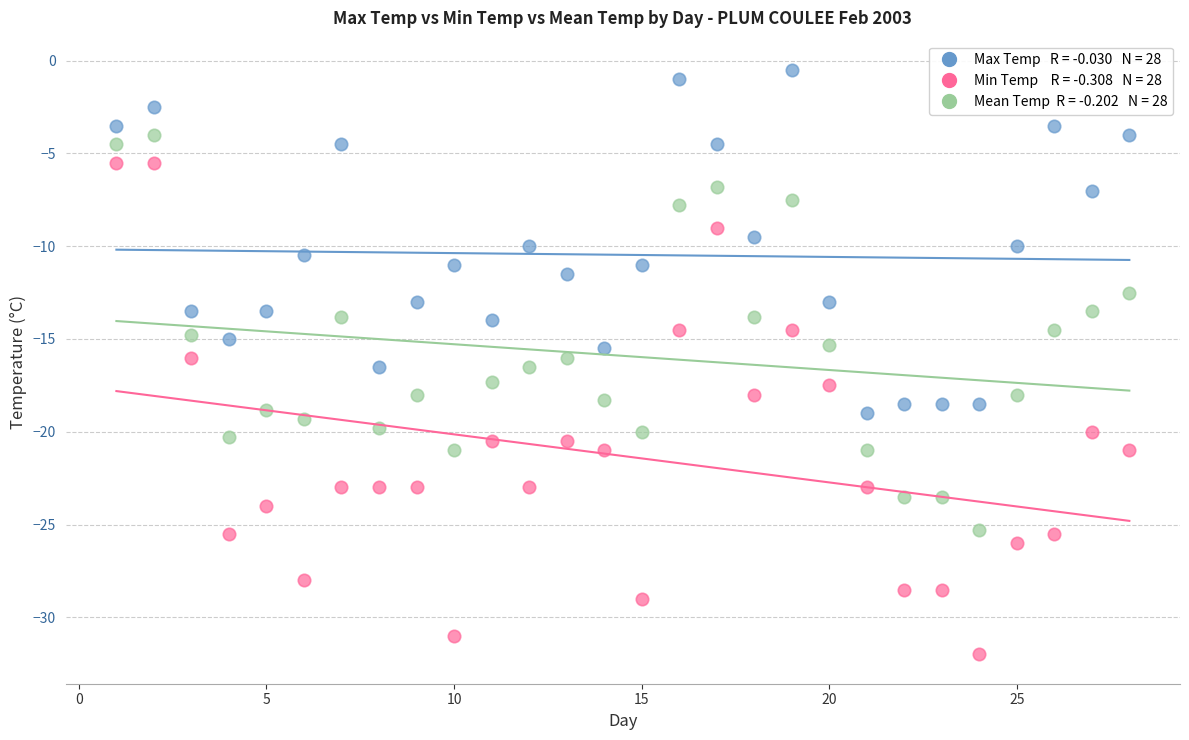

Across all data points, what is the range of Y values (max minus min)?

31.5